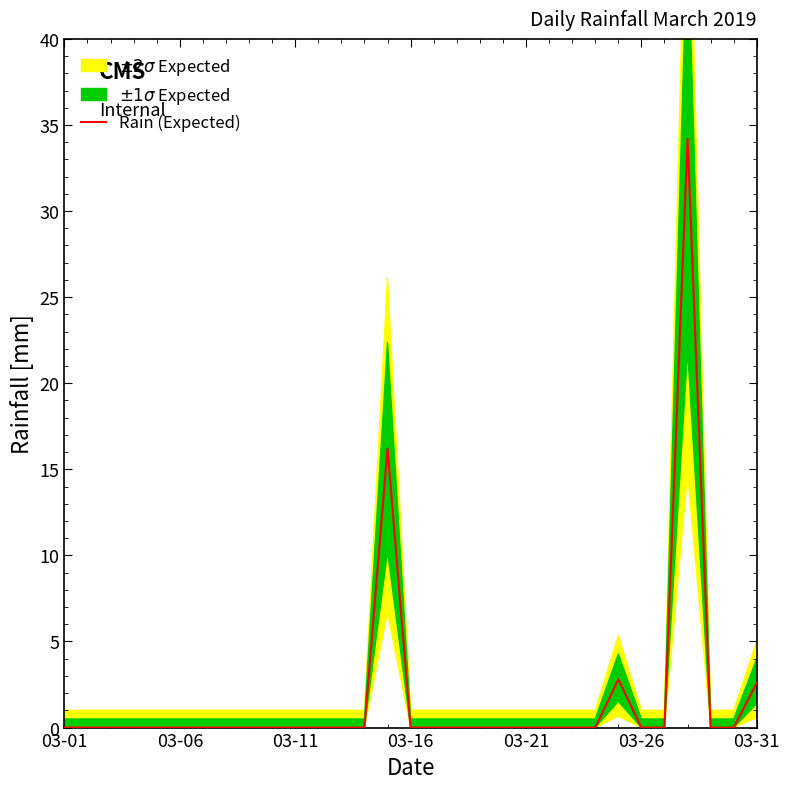

What is the average value?

1.8